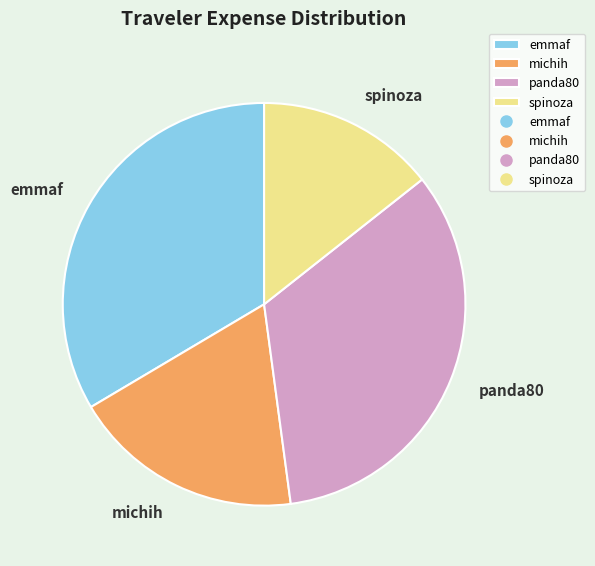

True or false: michih accounts for 5% of the total.

False